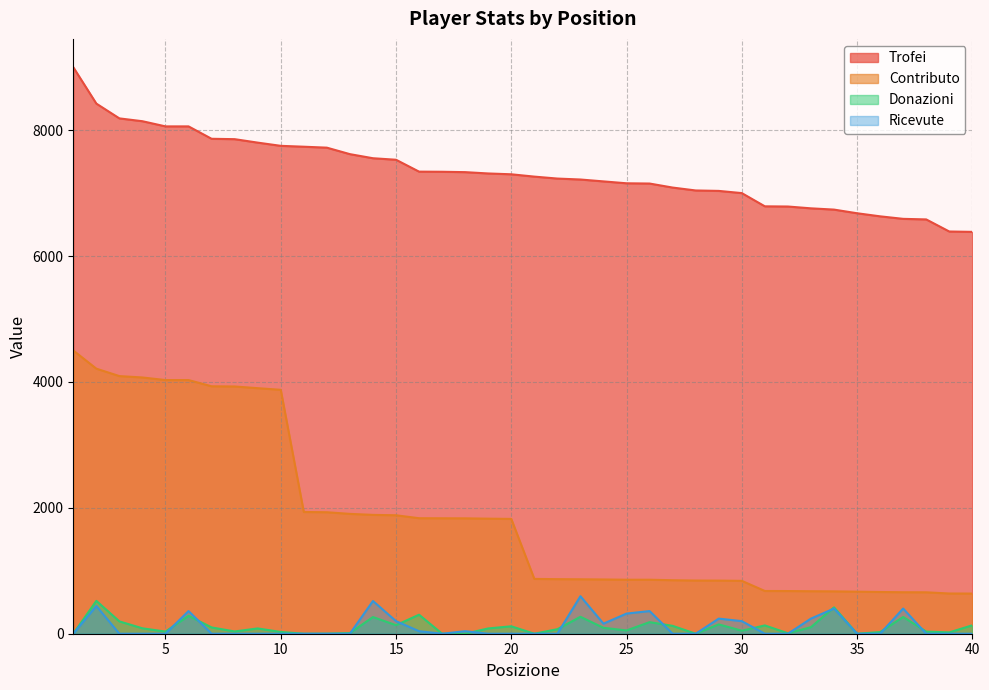

Which label corresponds to the smallest value in the chart?

1